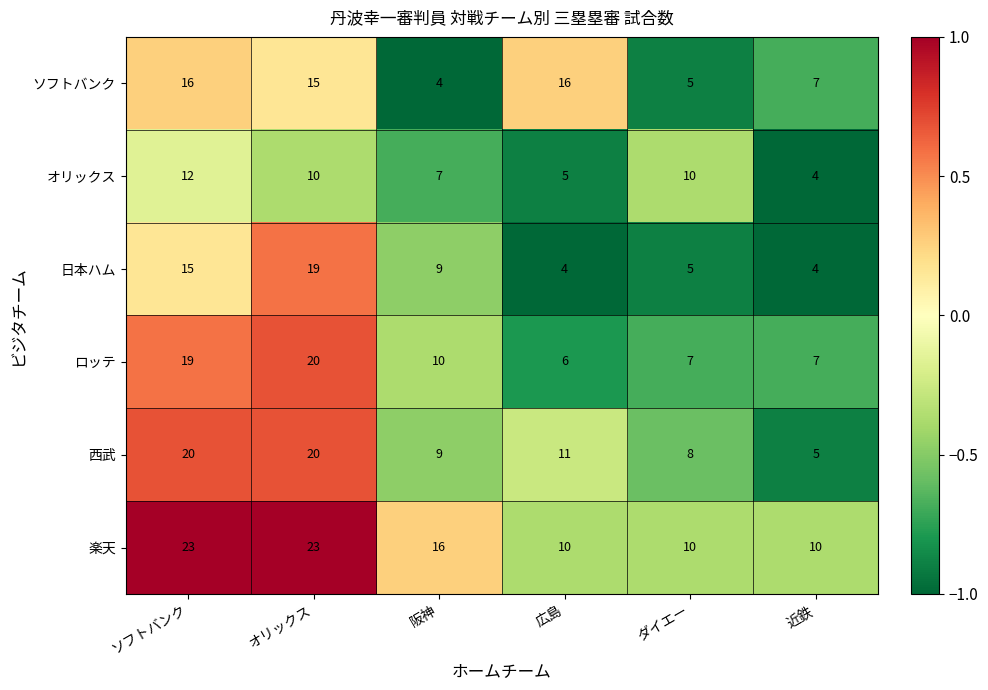

What is the difference between the maximum and second lowest values in the オリックス series?

7